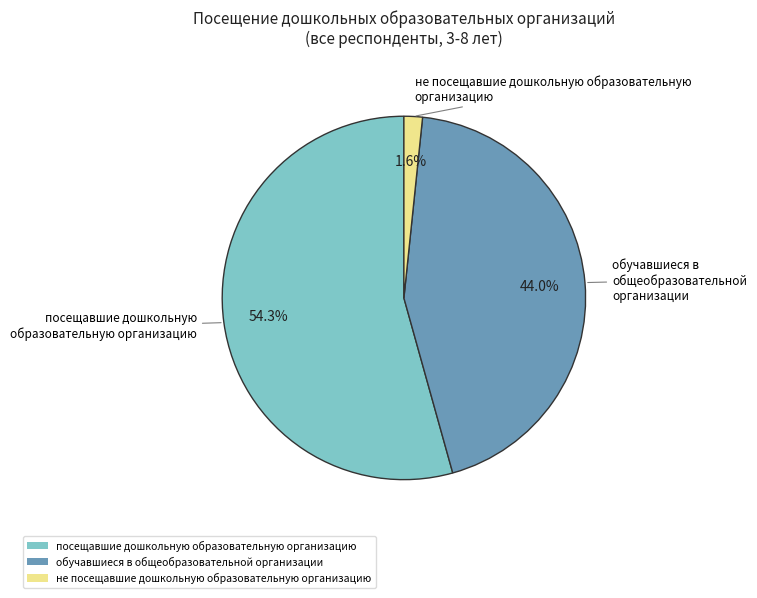

Does посещавшие дошкольную образовательную организацию represent more than half of the total?

Yes